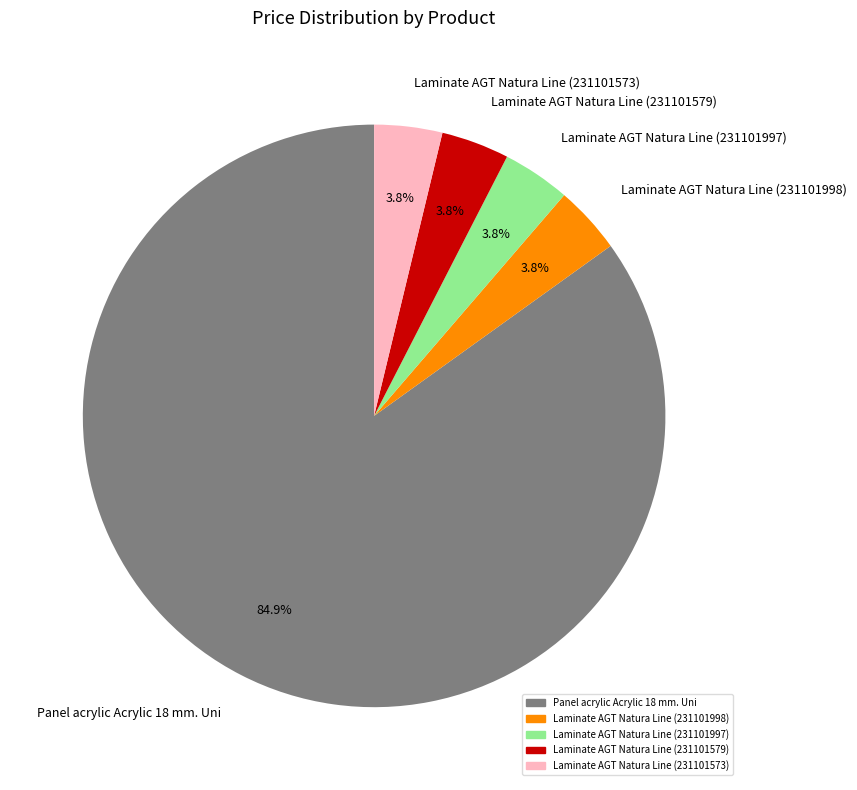

To the nearest percent, what portion does Laminate AGT Natura Line (231101573) represent?

4%